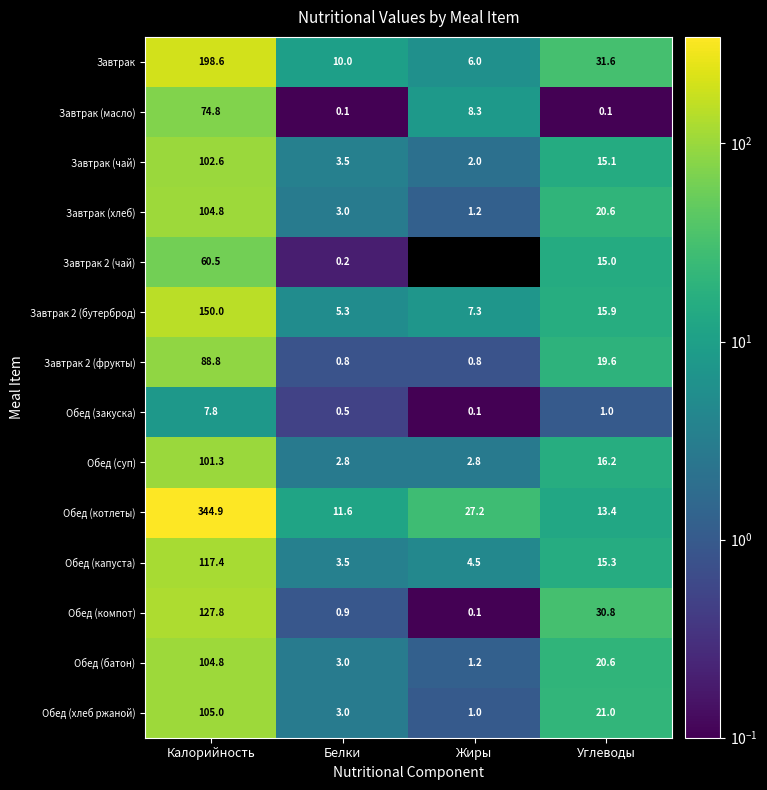

The Завтрак (хлеб) series shows 4.0 at Белки. True or false?

False